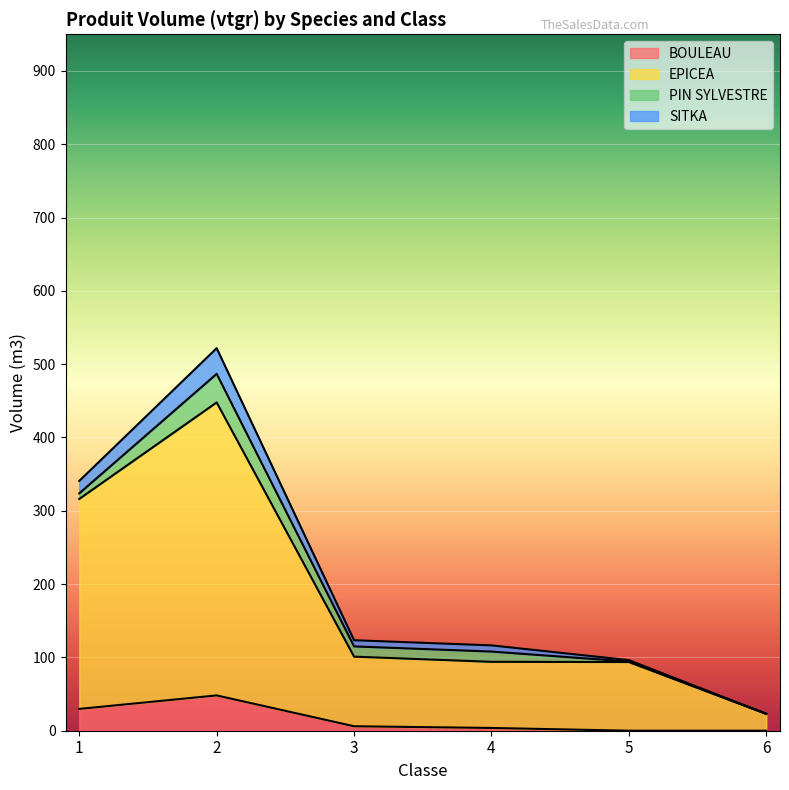

What is the maximum value for BOULEAU?

48.2